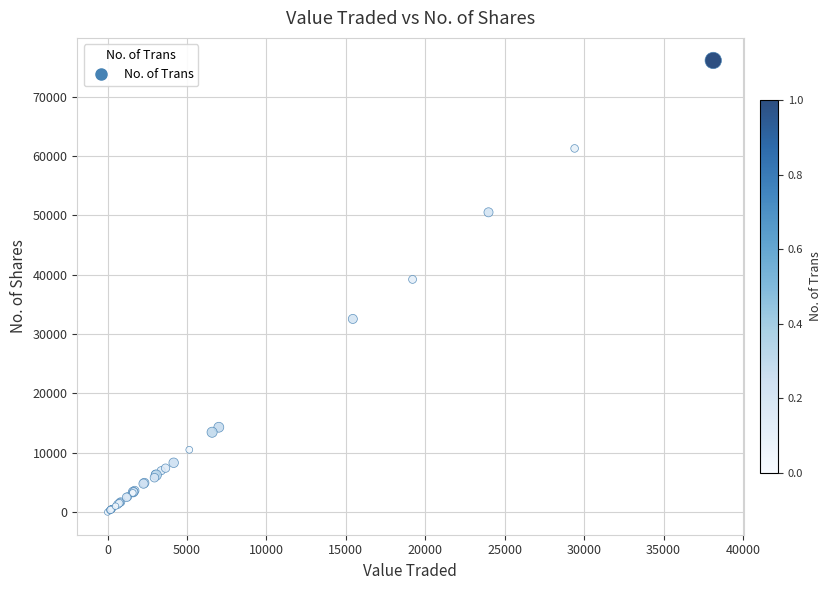

What Y value in the scatter plot is closest to 38038?

39200